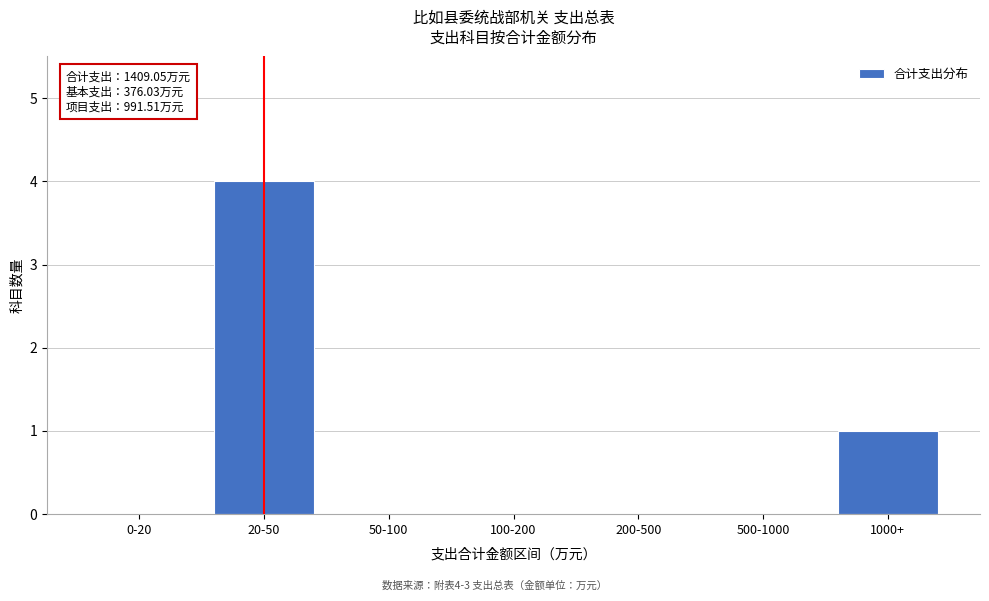

Reading right to left, list all the values displayed in this chart.

1000+=1	500-1000=0	200-500=0	100-200=0	50-100=0	20-50=4	0-20=0